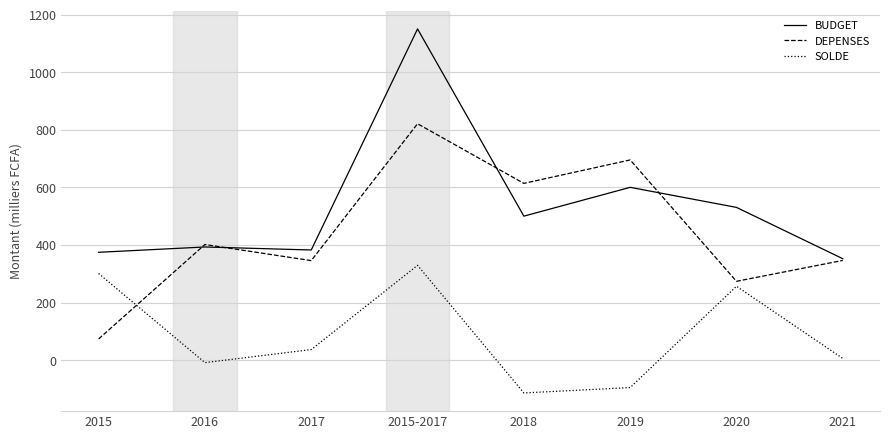

What is the difference between the second highest and minimum values in the BUDGET series?

247.8